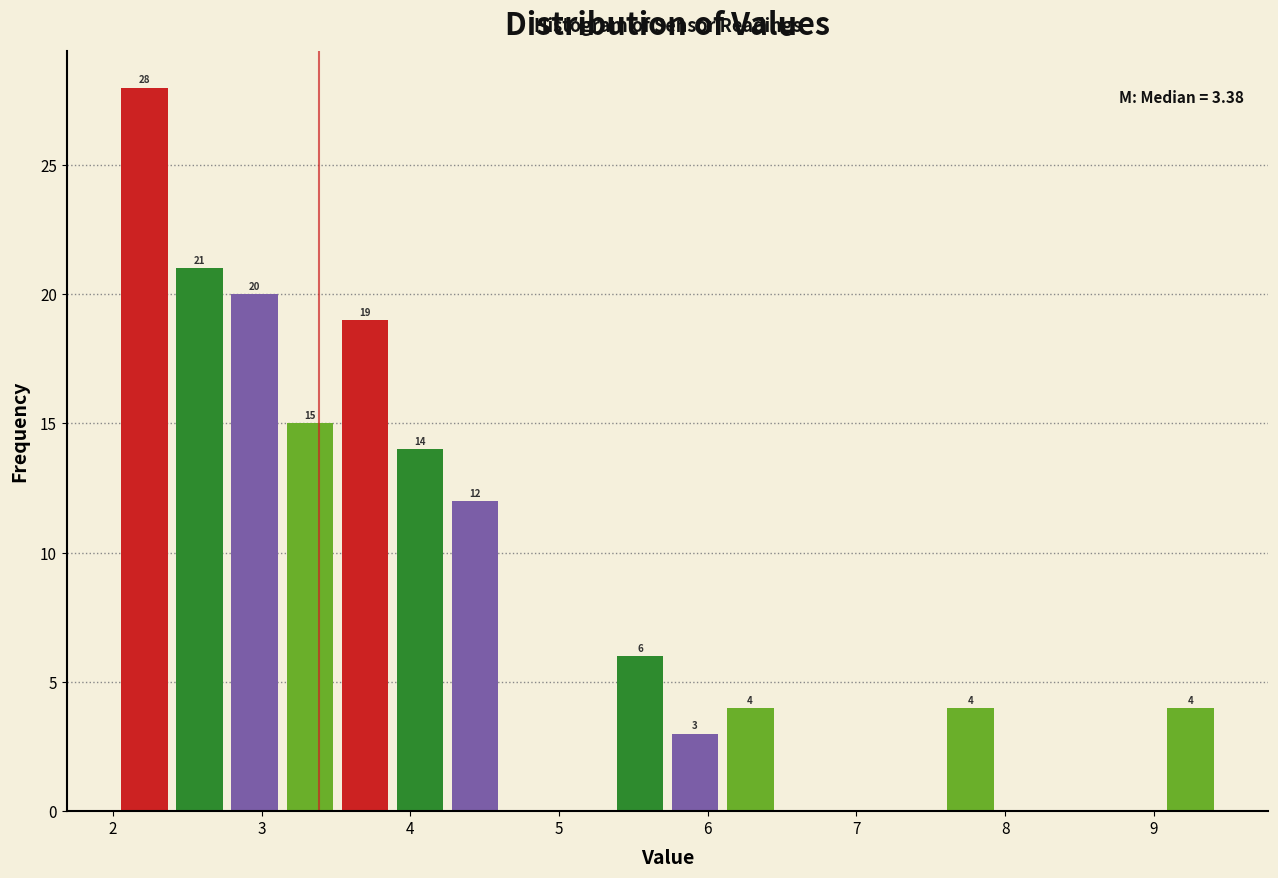

Read against the x-axis, roughly where is the centre of the tallest bar?

2.2